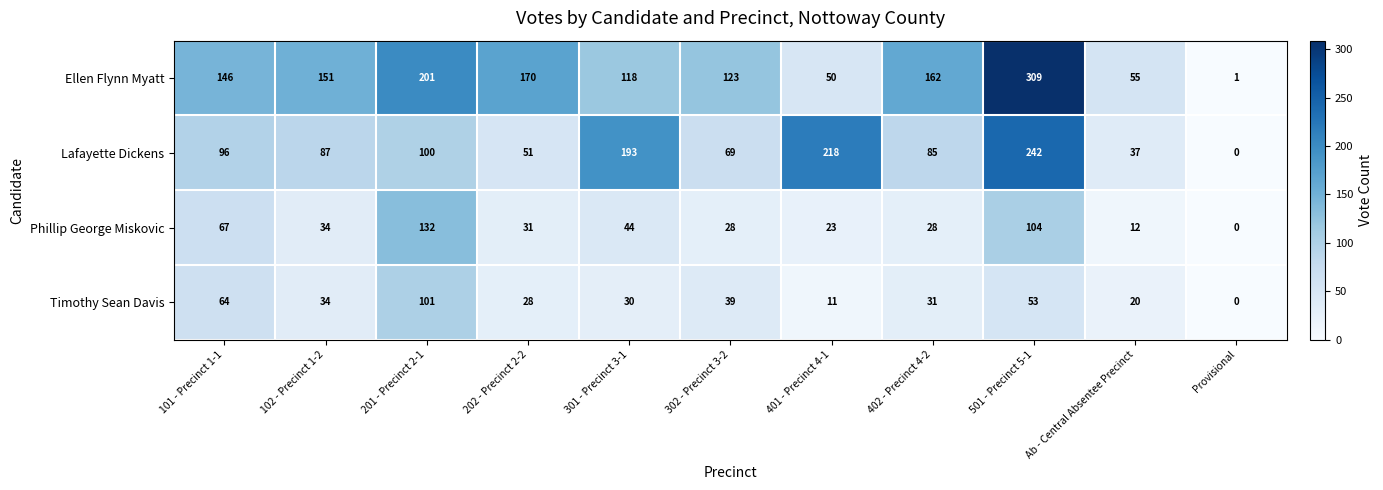

What is the spread (max minus min) of values at 202 - Precinct 2-2?

142